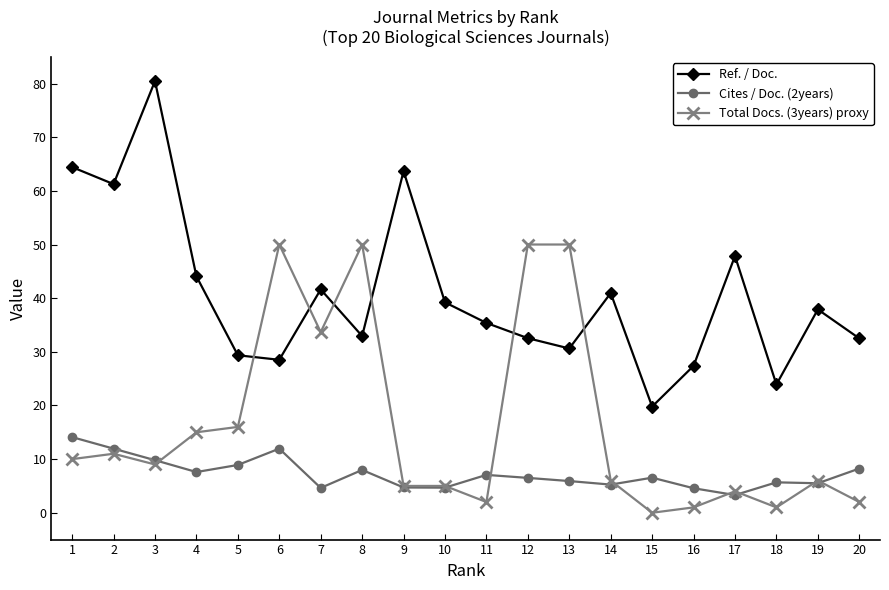

True or false: Total Docs. (3years) proxy and Cites / Doc. (2years) intersect in this chart.

True